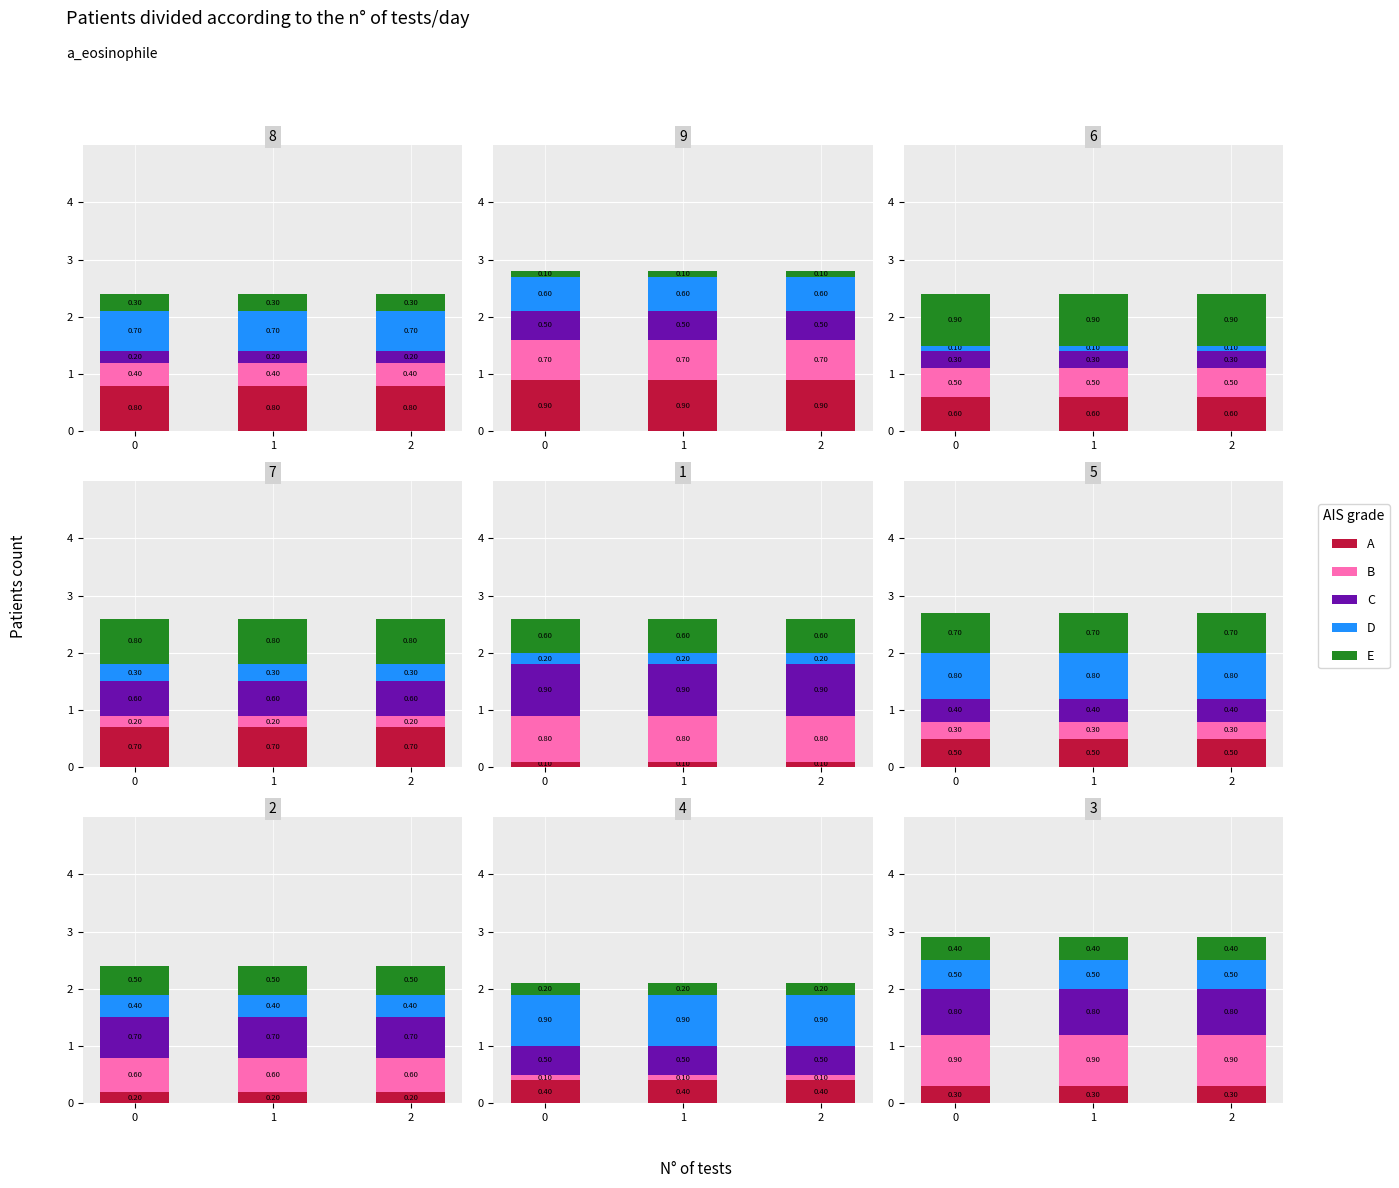

What is the total value across all series at 0?

2.9